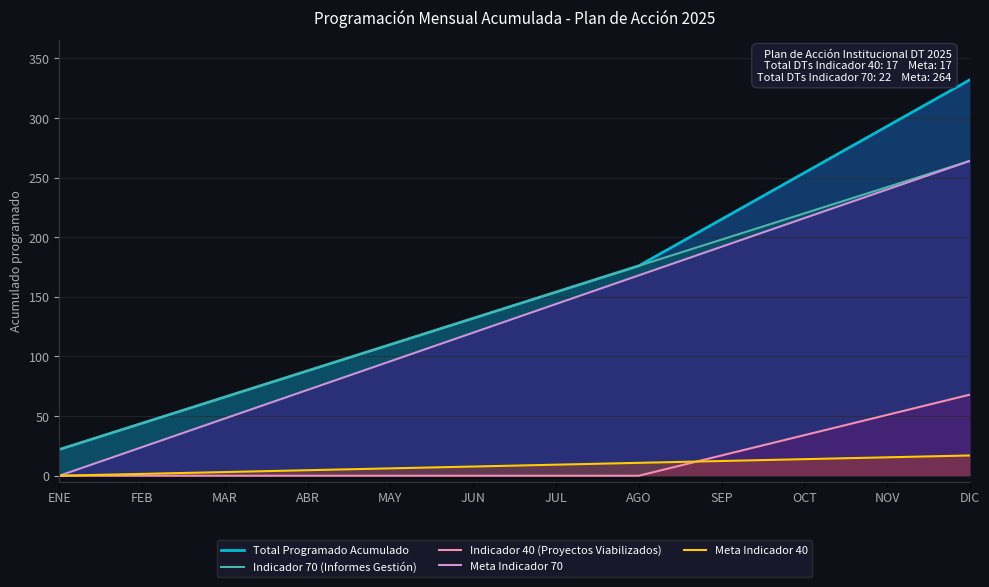

Rank the series at OCT from highest to lowest value.

Total Programado Acumulado, Indicador 70 (Informes Gestión), Meta Indicador 70, Indicador 40 (Proyectos Viabilizados), Meta Indicador 40